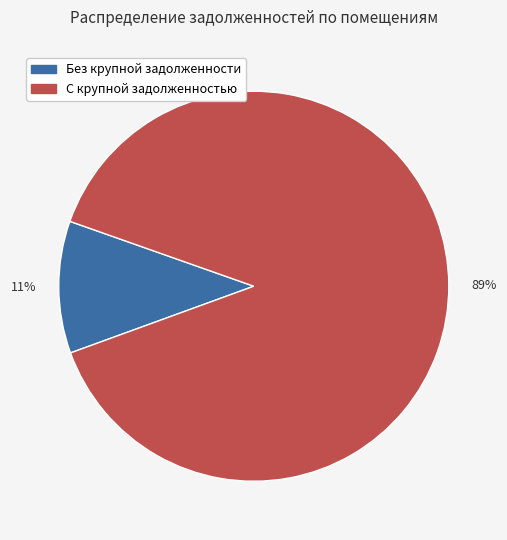

To the nearest percent, what is the average slice percentage?

50%